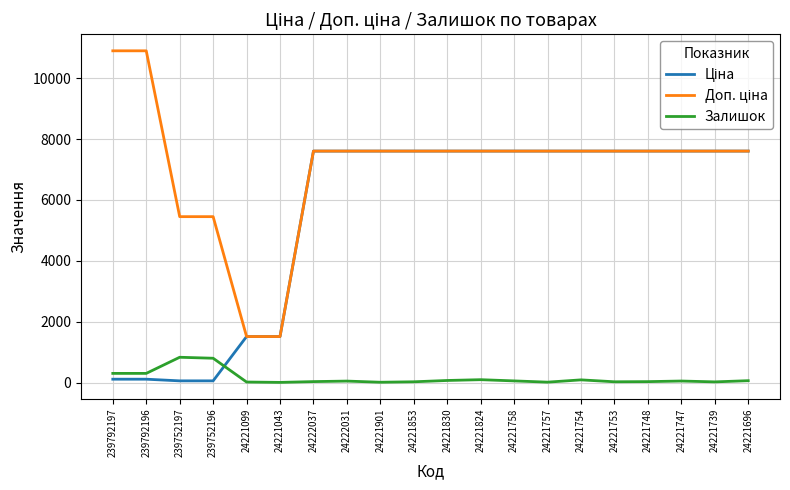

What is the maximum value shown in the chart?

10903.0